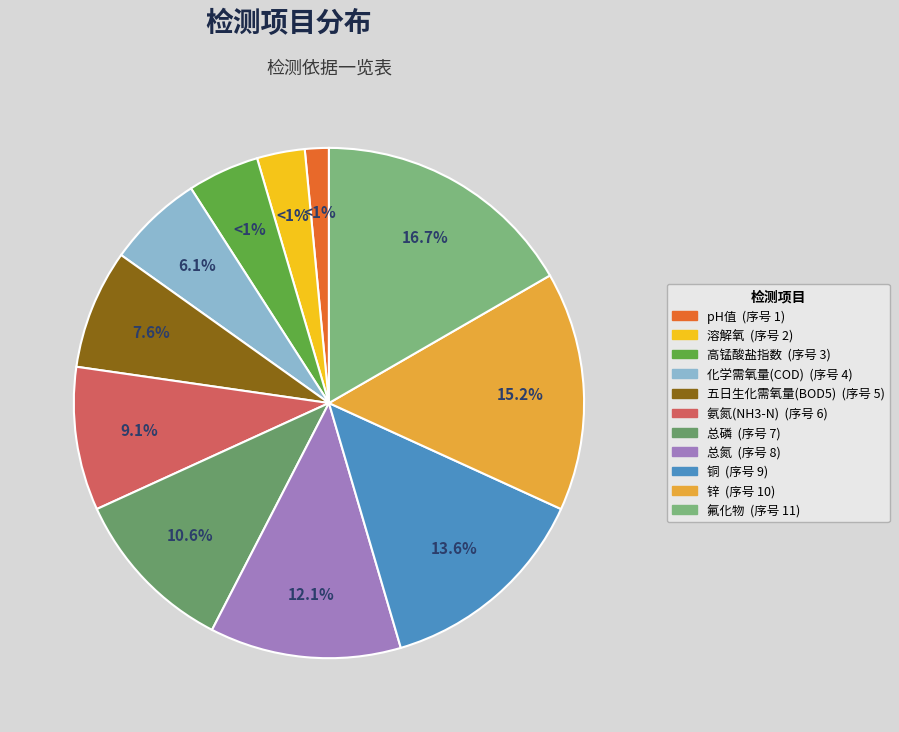

Combined, do 溶解氧 and 氟化物 account for over 50%?

No